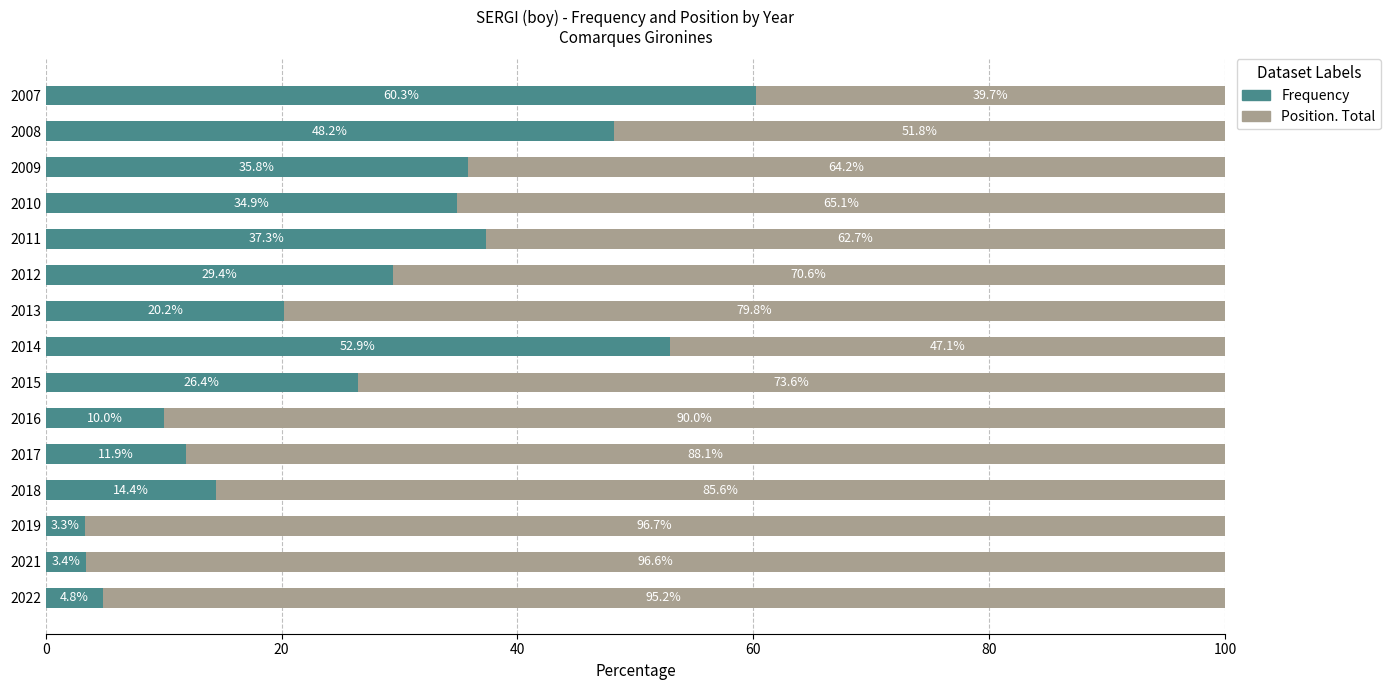

What are all the series names shown in the legend?

Frequency, Position. Total